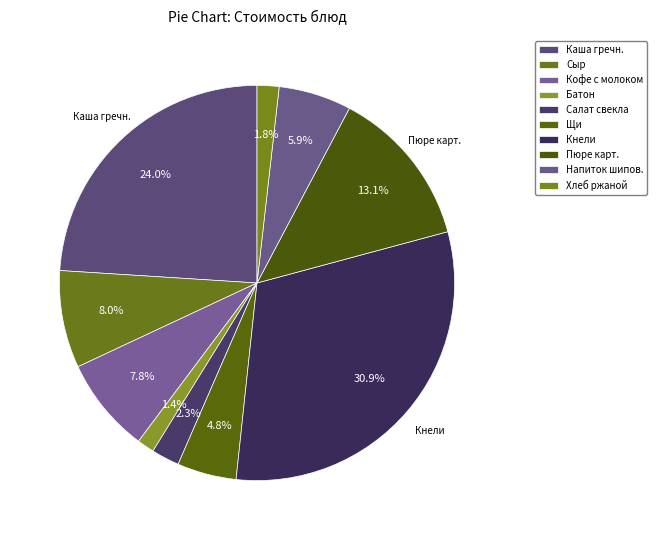

Count the number of slices in the pie.

10